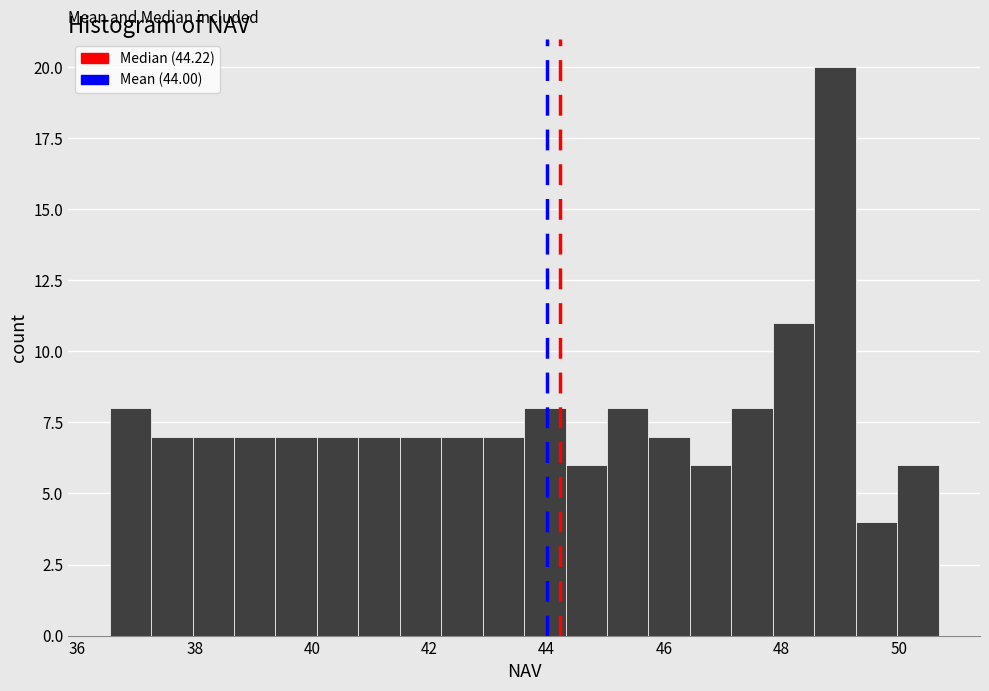

Read against the x-axis, roughly where is the centre of the tallest bar?

49.0